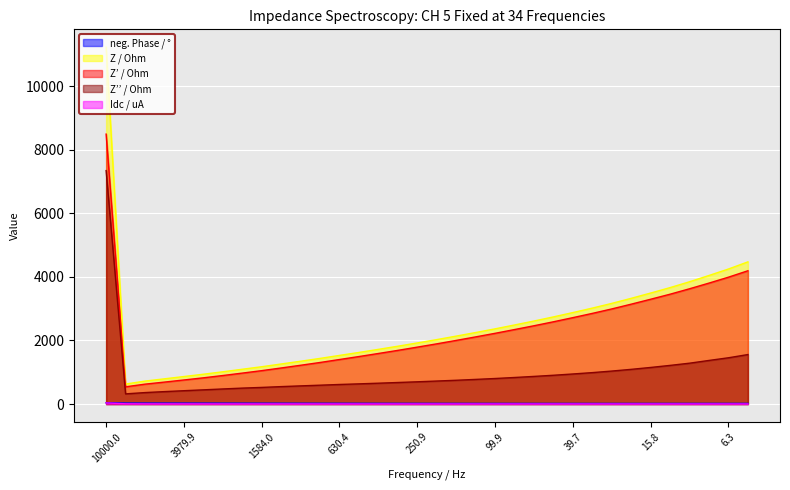

What is the value of the Idc / uA point at the 19th from the left?

2.4